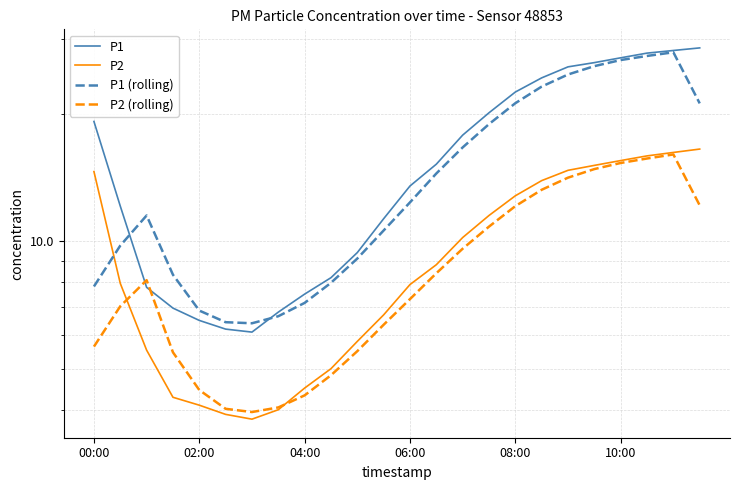

The P2 (rolling) series shows 5.5 at 10. True or false?

True